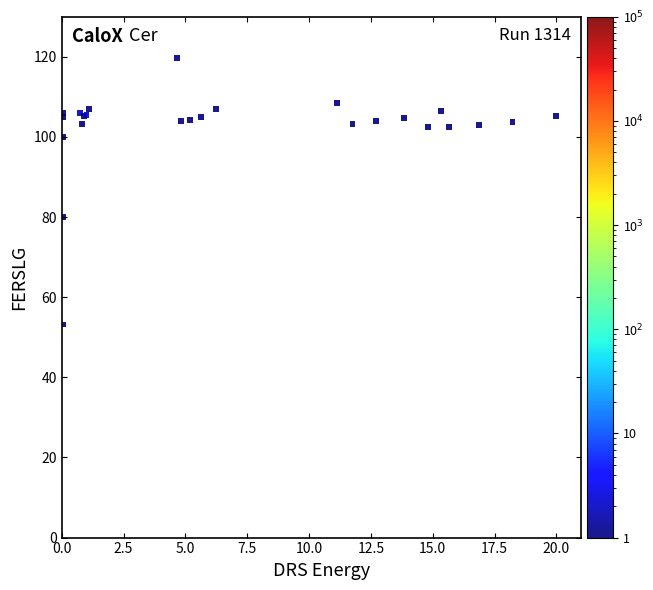

What Y value in the scatter plot is closest to 86?

80.0